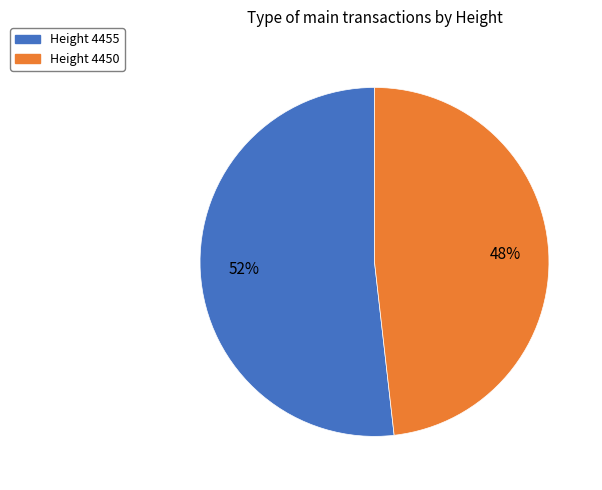

To the nearest percent, what is the difference between the largest and smallest slice percentages?

4%